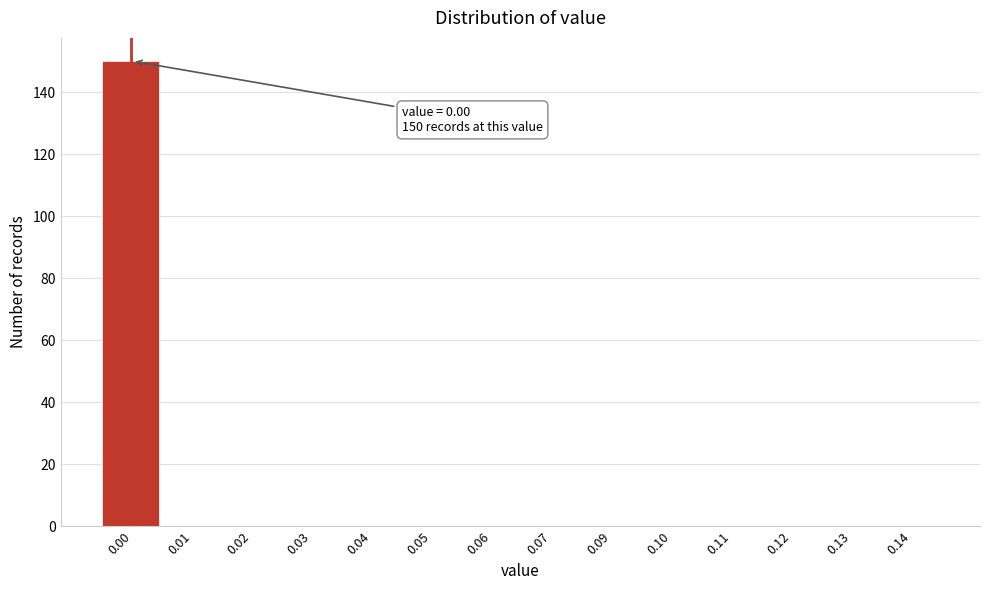

Reading right to left, list all the values displayed in this chart.

0.14=0	0.13=0	0.12=0	0.11=0	0.10=0	0.09=0	0.07=0	0.06=0	0.05=0	0.04=0	0.03=0	0.02=0	0.01=0	0.00=150